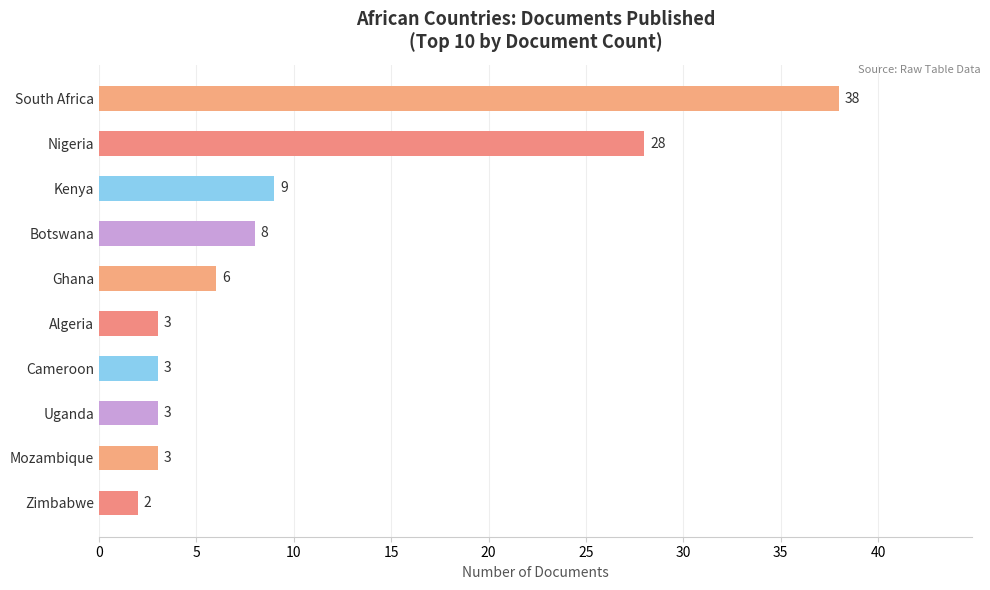

What is the difference between the second highest and minimum values?

26